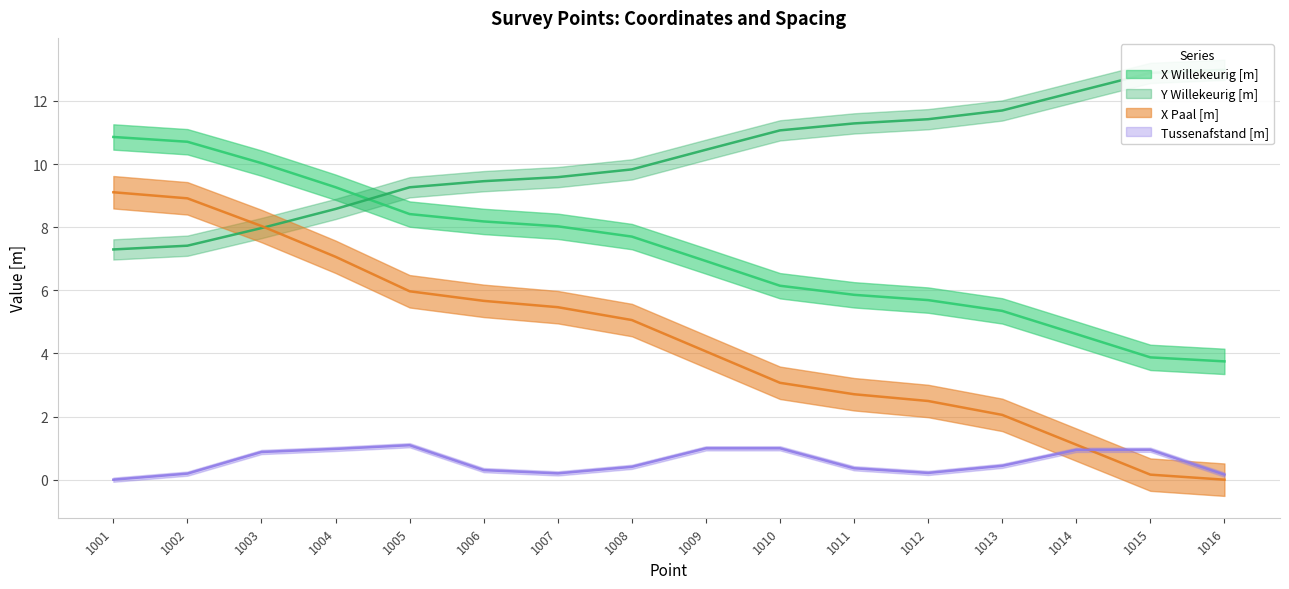

Reading right to left, list all the values displayed in this chart.

X Willekeurig [m]: 1016=3.7	1015=3.9	1014=4.6	1013=5.3	1012=5.7	1011=5.9	1010=6.1	1009=6.9	1008=7.7	1007=8.0	1006=8.2	1005=8.4	1004=9.3	1003=10.0	1002=10.7	1001=10.9
Y Willekeurig [m]: 1016=13.0	1015=12.9	1014=12.3	1013=11.7	1012=11.4	1011=11.3	1010=11.1	1009=10.5	1008=9.8	1007=9.6	1006=9.5	1005=9.3	1004=8.6	1003=8.0	1002=7.4	1001=7.3
X Paal [m]: 1016=0.0	1015=0.2	1014=1.1	1013=2.1	1012=2.5	1011=2.7	1010=3.1	1009=4.1	1008=5.1	1007=5.5	1006=5.7	1005=6.0	1004=7.1	1003=8.0	1002=8.9	1001=9.1
Tussenafstand [m]: 1016=0.2	1015=0.9	1014=0.9	1013=0.4	1012=0.2	1011=0.4	1010=1.0	1009=1.0	1008=0.4	1007=0.2	1006=0.3	1005=1.1	1004=1.0	1003=0.9	1002=0.2	1001=0.0